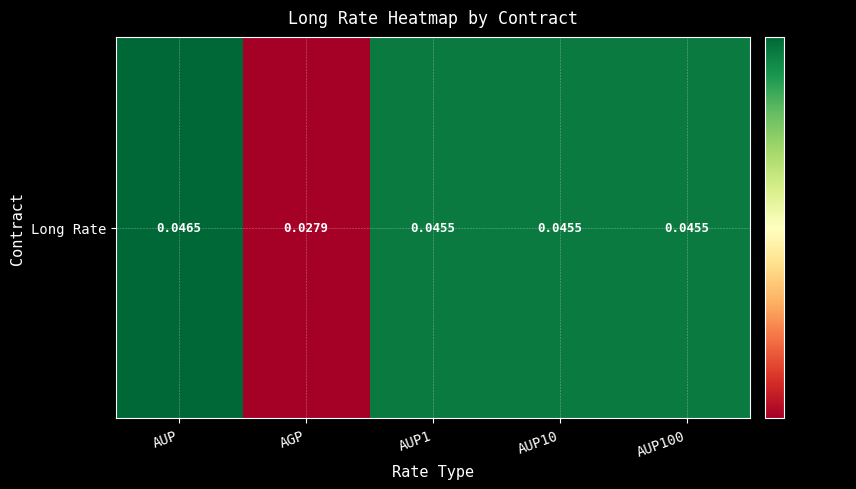

Count the values in the range 0 to 1.

5